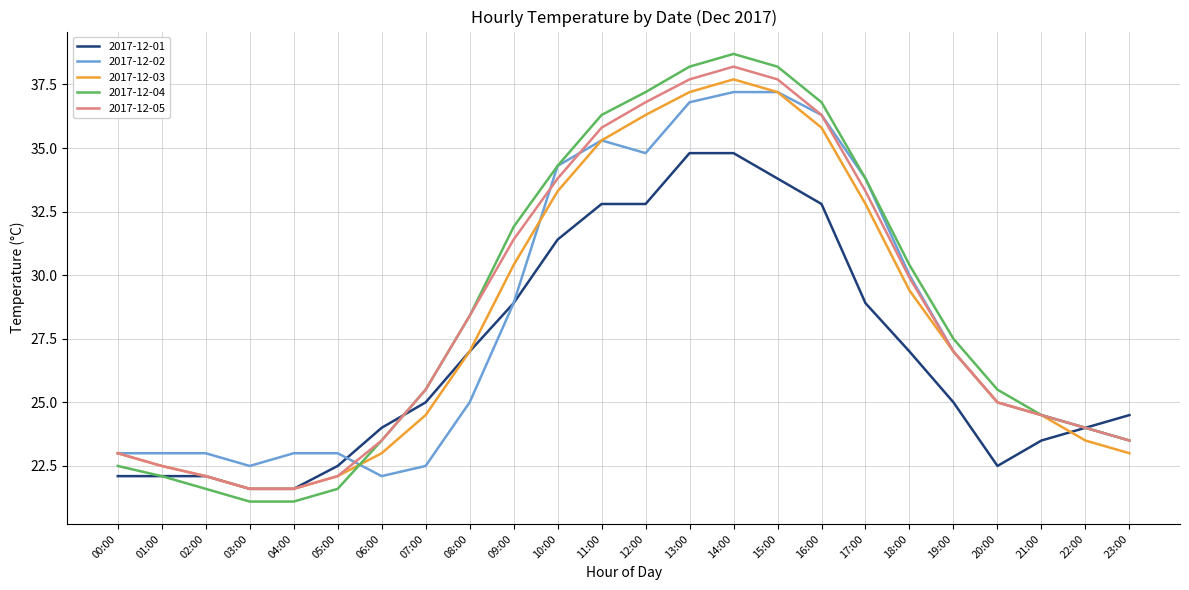

What value does the 2017-12-05 series have at 08:00?

28.4